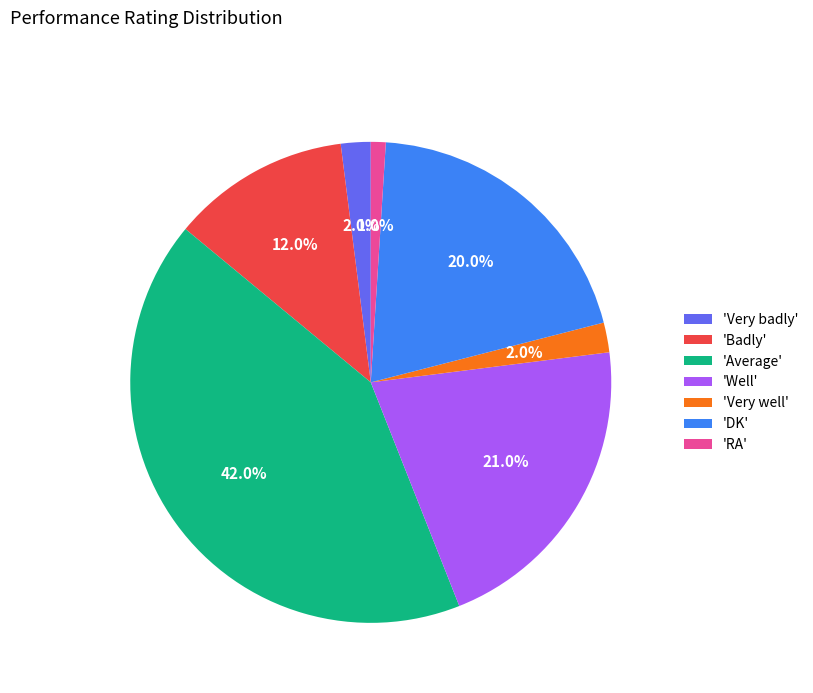

To the nearest percent, what is the difference between the largest and smallest slice percentages?

41%